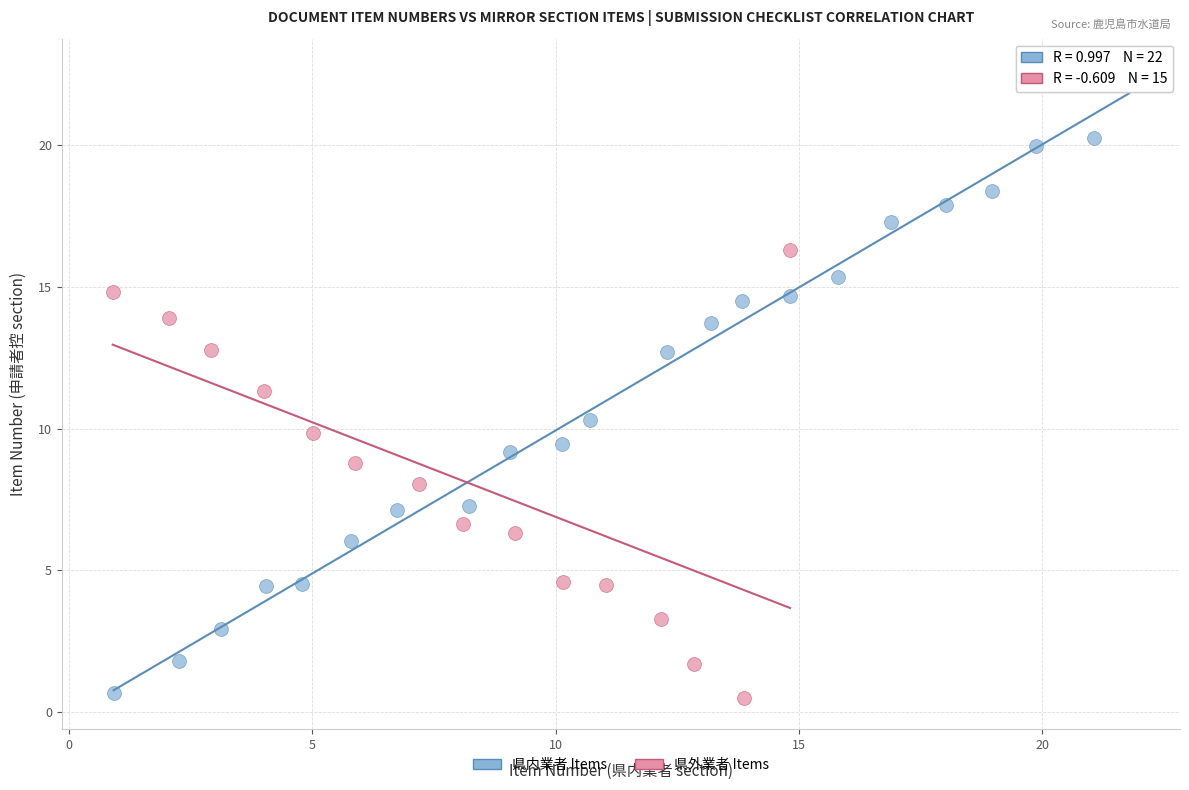

Which series has the largest Y range (max minus min)?

県内業者 Items